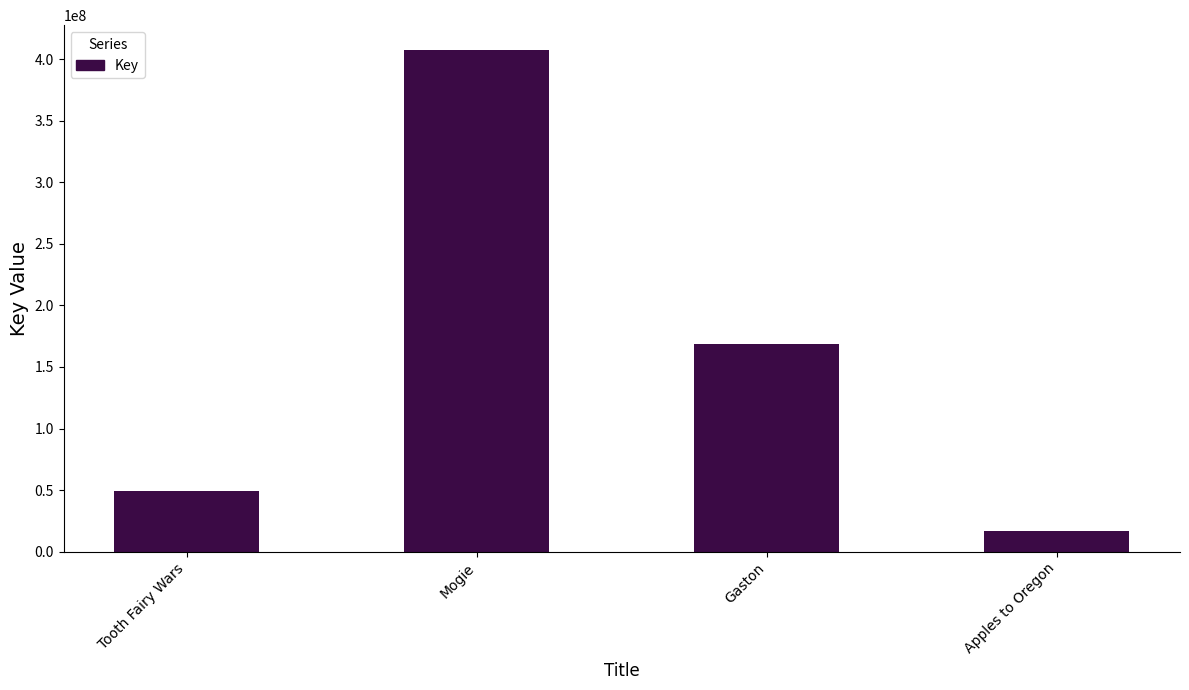

Rank the categories by value from highest to lowest.

Mogie, Gaston, Tooth Fairy Wars, Apples to Oregon